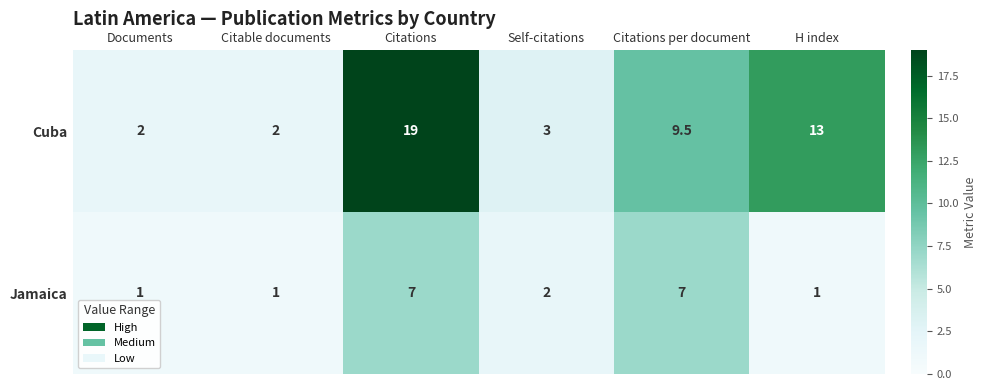

What is the smallest value displayed?

1.0